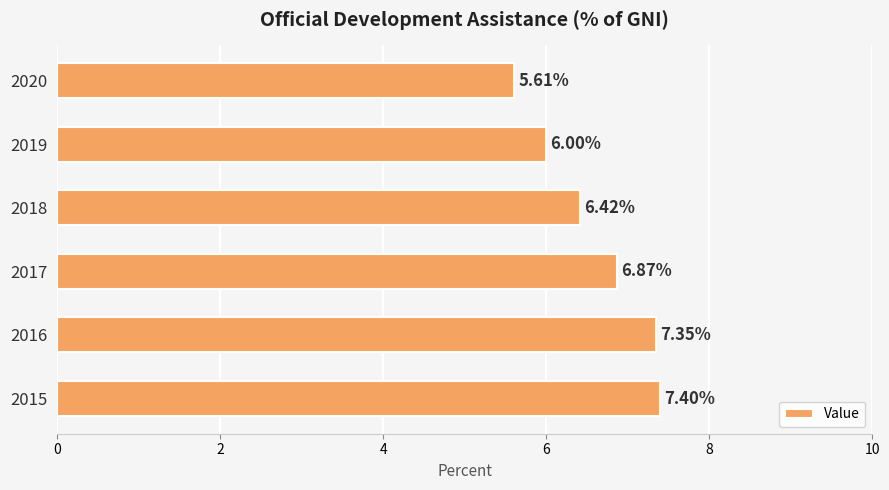

List the labels in order of value, largest first.

2015, 2016, 2017, 2018, 2019, 2020